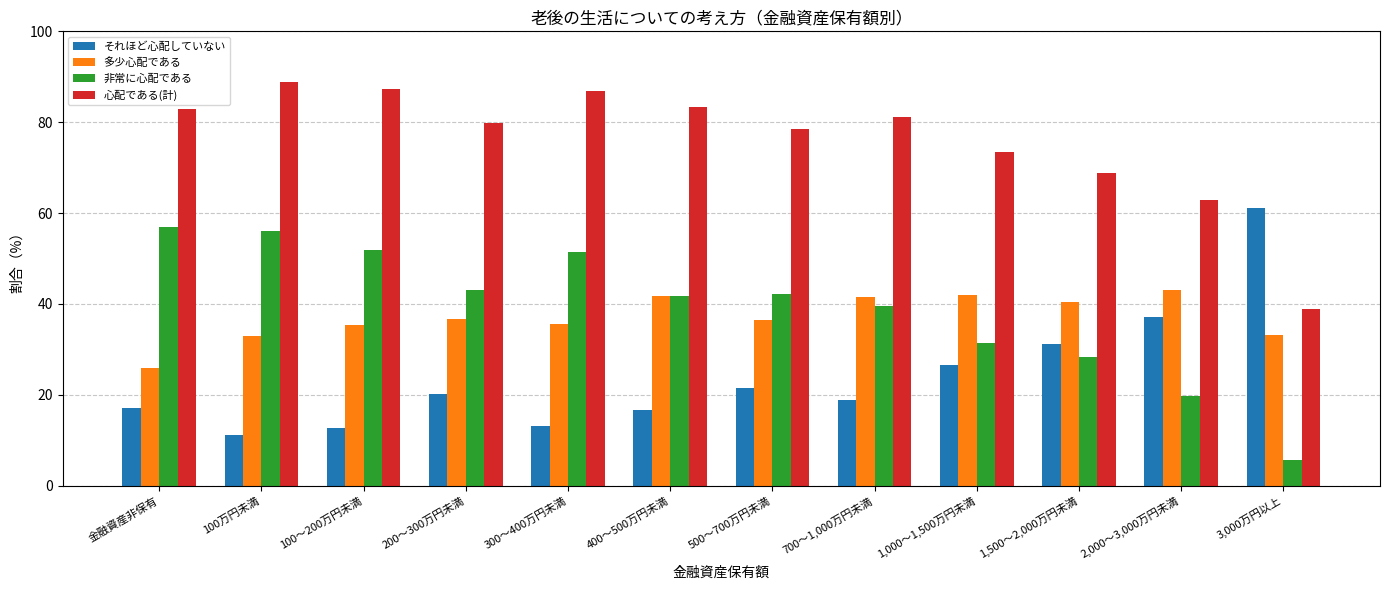

Which label corresponds to the largest value in the chart?

100万円未満